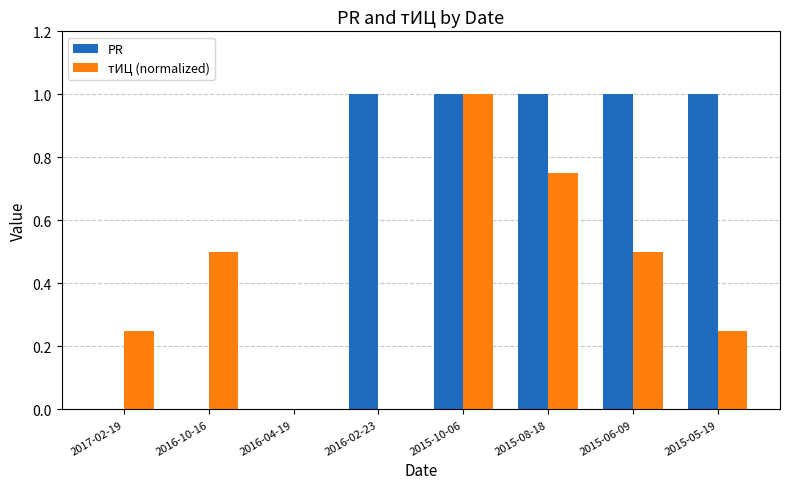

Is it true that PR equals 1.7 at 2015-08-18?

False